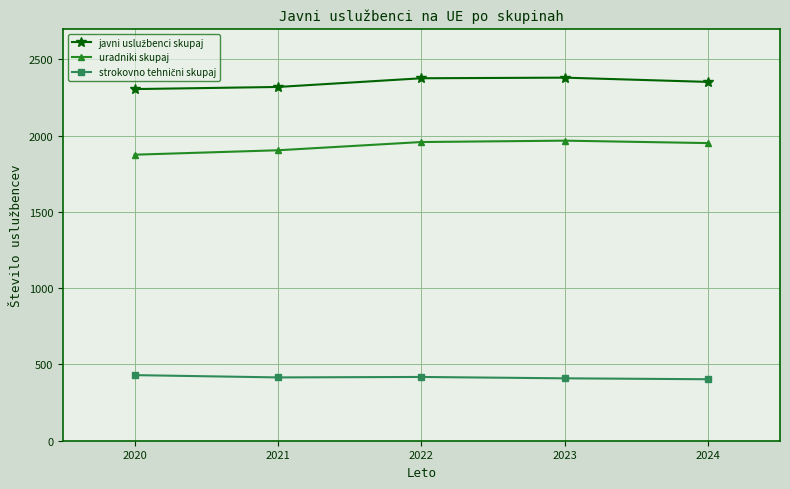

At how many categories does at least one series exceed 642?

5